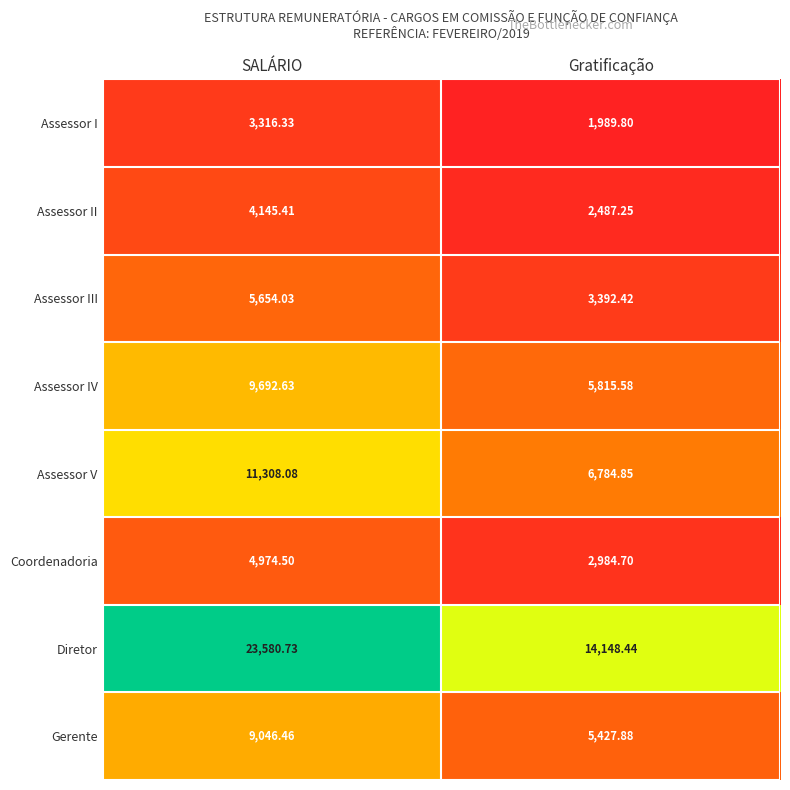

At which category is the sum across all series the highest?

SALÁRIO